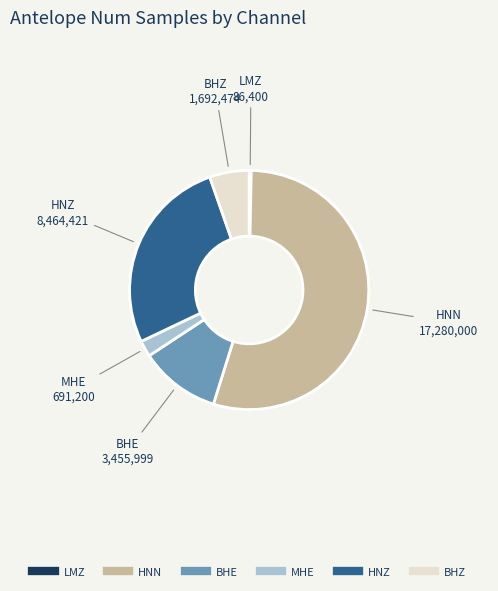

Which slice represents more than half of the pie?

HNN